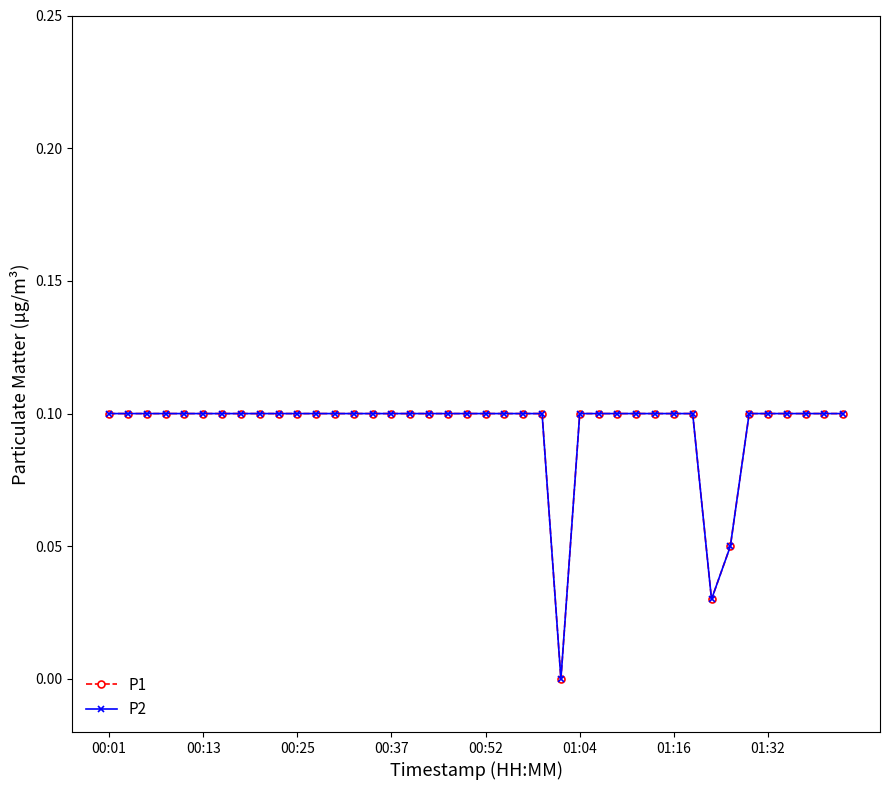

Which series has the widest spread of values?

P1